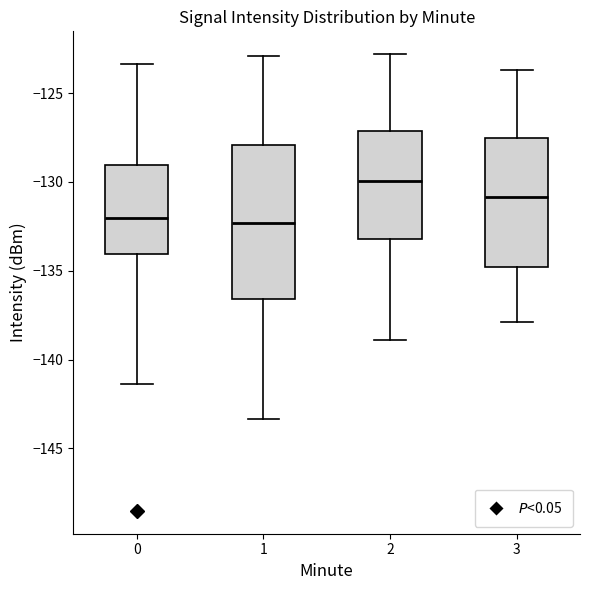

Which box has the highest median line?

2